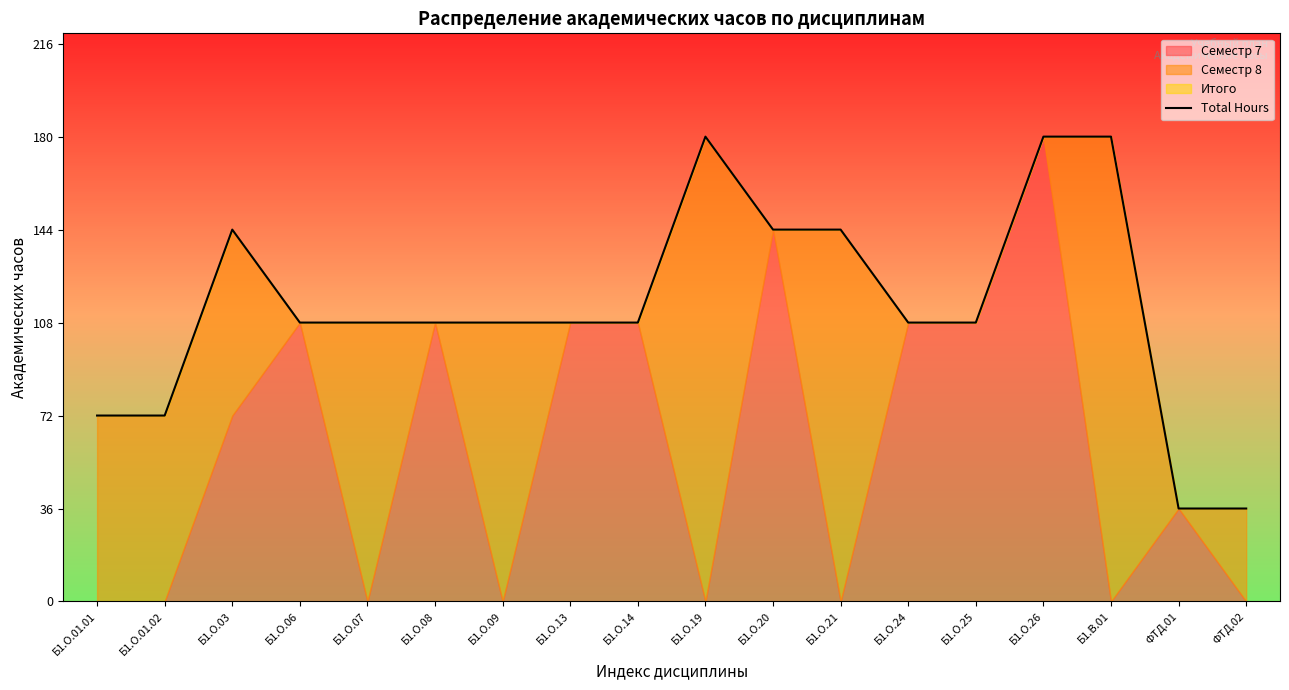

What is the label of the 3rd point from the left?

Б1.О.03